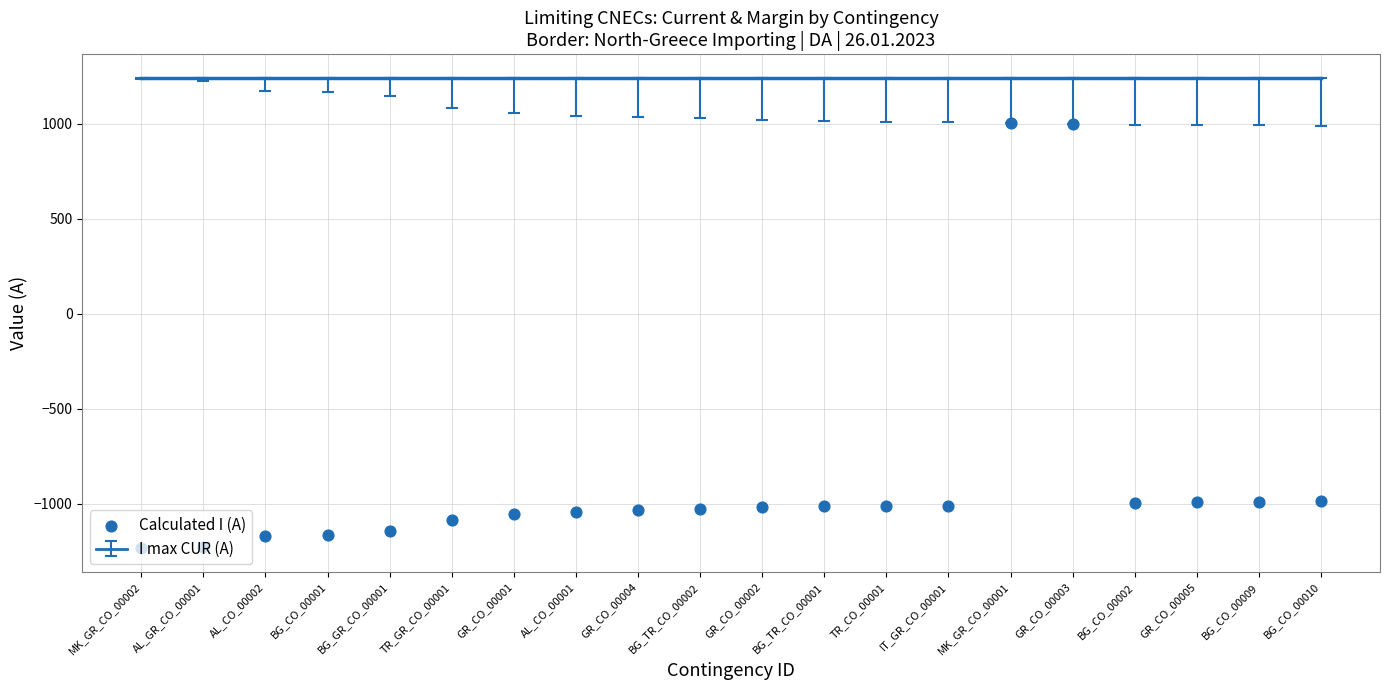

Which has a higher value, TR_GR_CO_00001 or AL_GR_CO_00001?

TR_GR_CO_00001